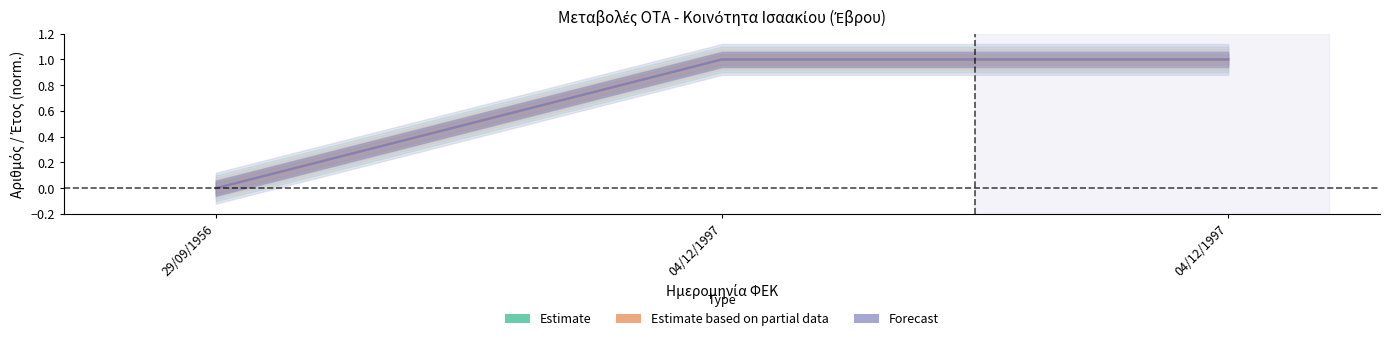

Which series has the largest total across all categories?

Estimate